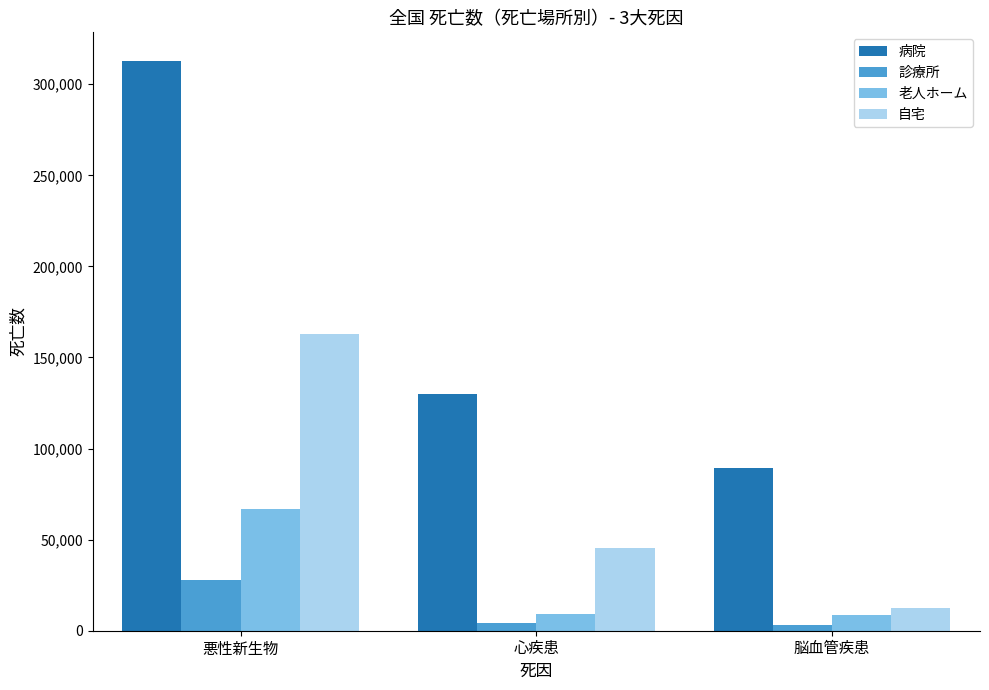

What is the total value across all series at 悪性新生物?

570769